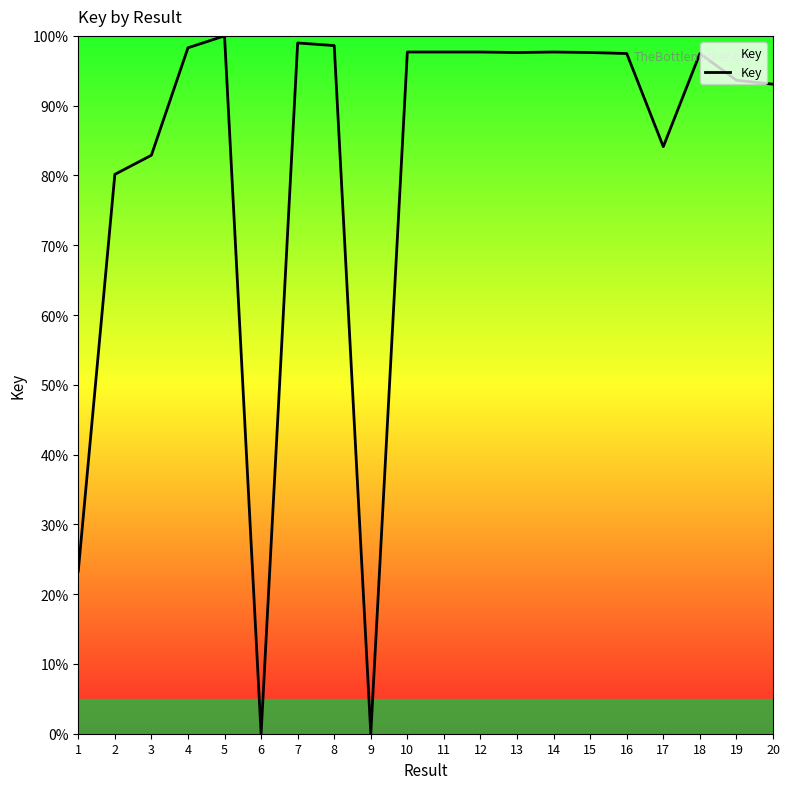

Does the chart have visible grid lines?

No